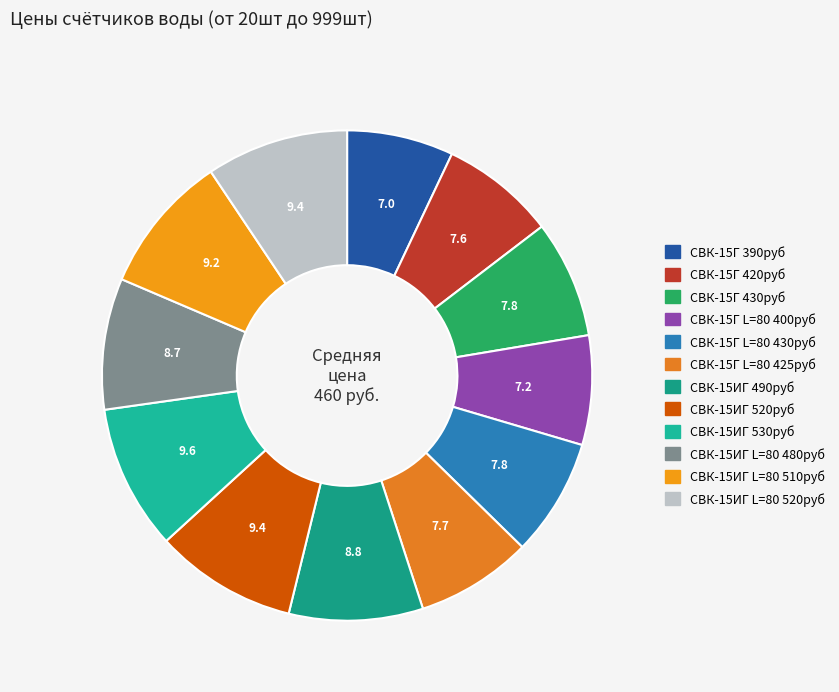

Which slice is the largest?

СВК-15ИГ (антимагнитный) 530